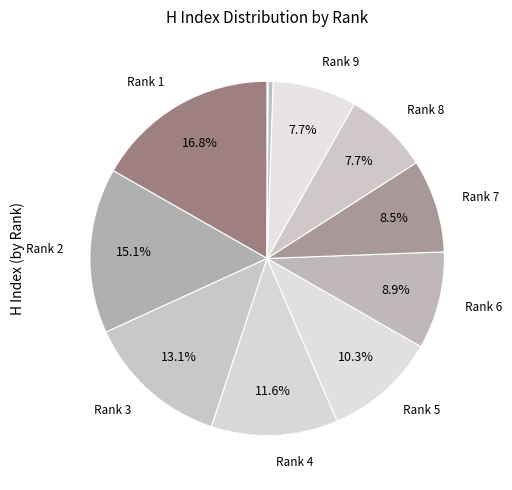

Is there any slice that represents more than half of the pie?

No